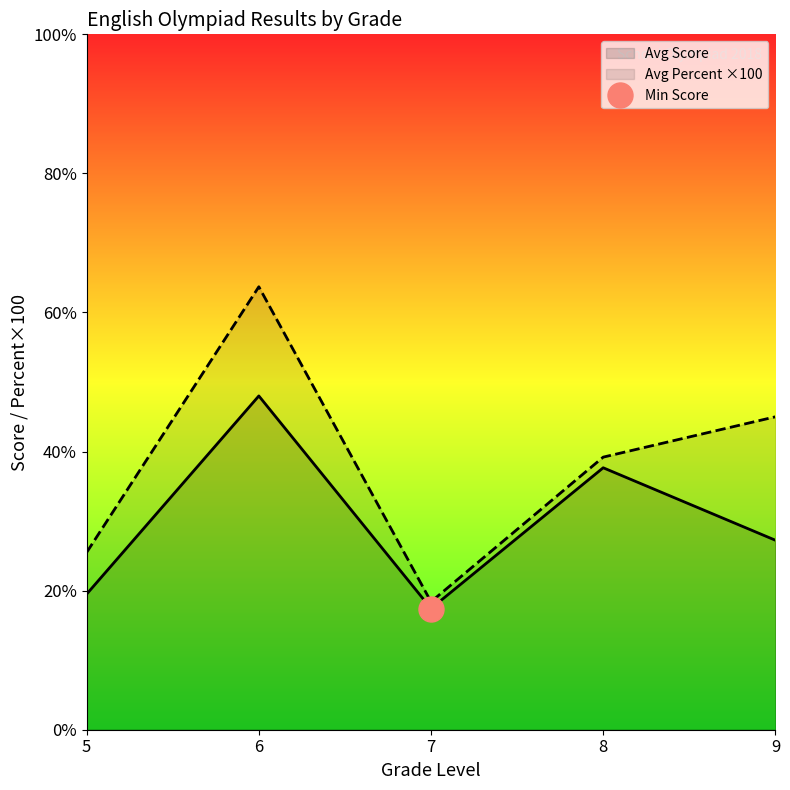

At 8, list the series in order from smallest to largest.

Avg Score, Avg Percent ×100